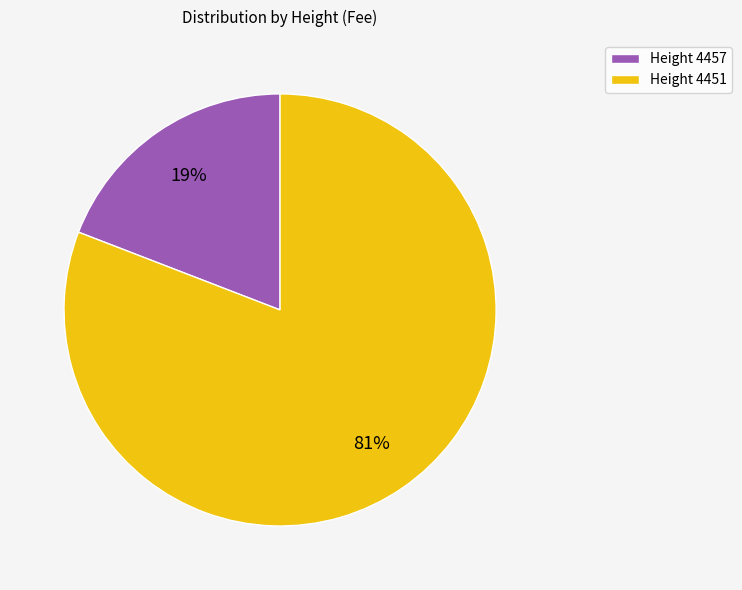

Do Height 4451 and Height 4457 together represent more than half of the pie?

Yes